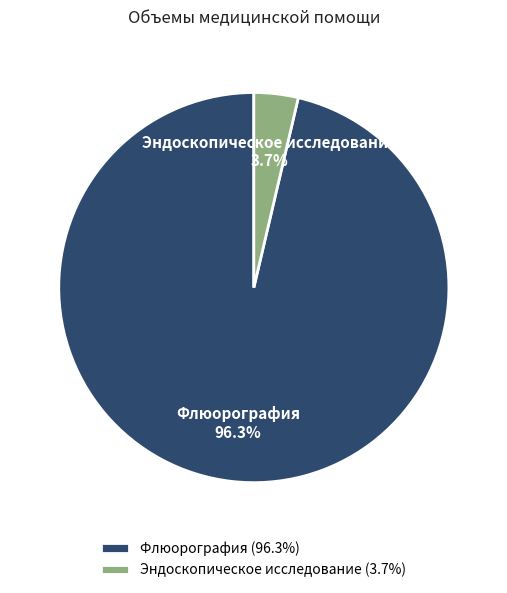

Which has a higher value, Эндоскопическое исследование or Флюорография?

Флюорография